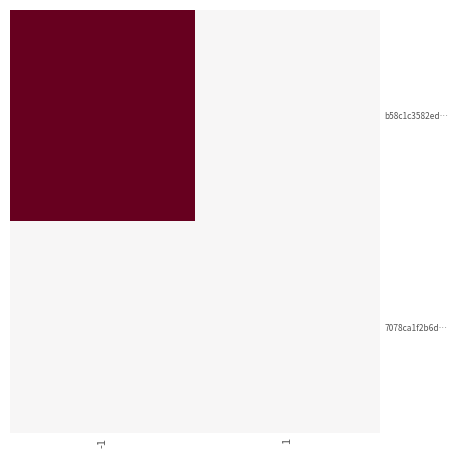

At how many categories does at least one series exceed 1711?

1